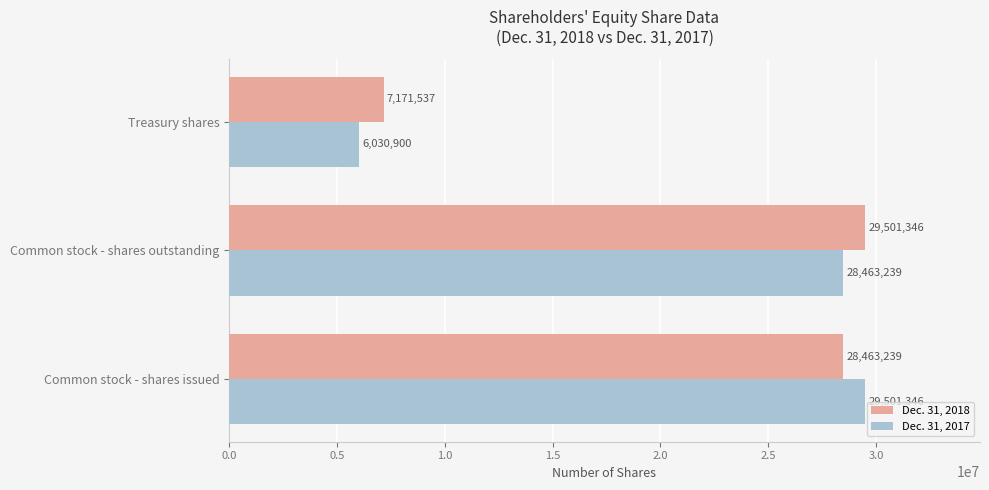

Rank the categories by Dec. 31, 2017 value from lowest to highest.

Treasury shares, Common stock - shares outstanding, Common stock - shares issued